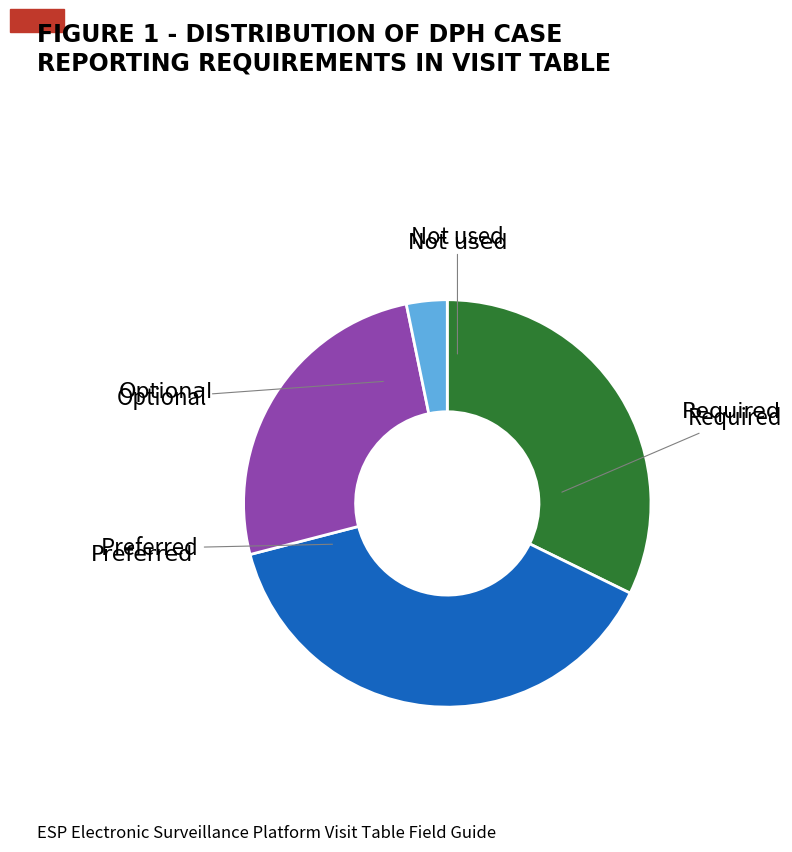

Is there a majority slice in this chart?

No